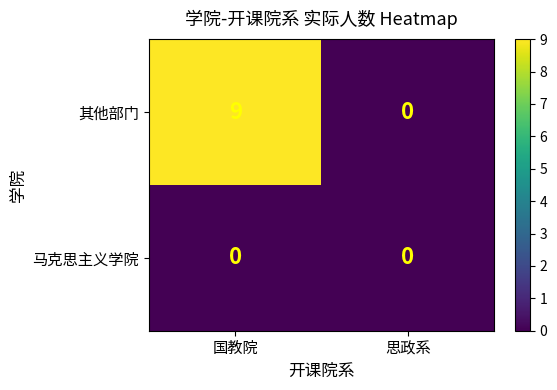

Which category has the highest value in the 其他部门 series?

国教院